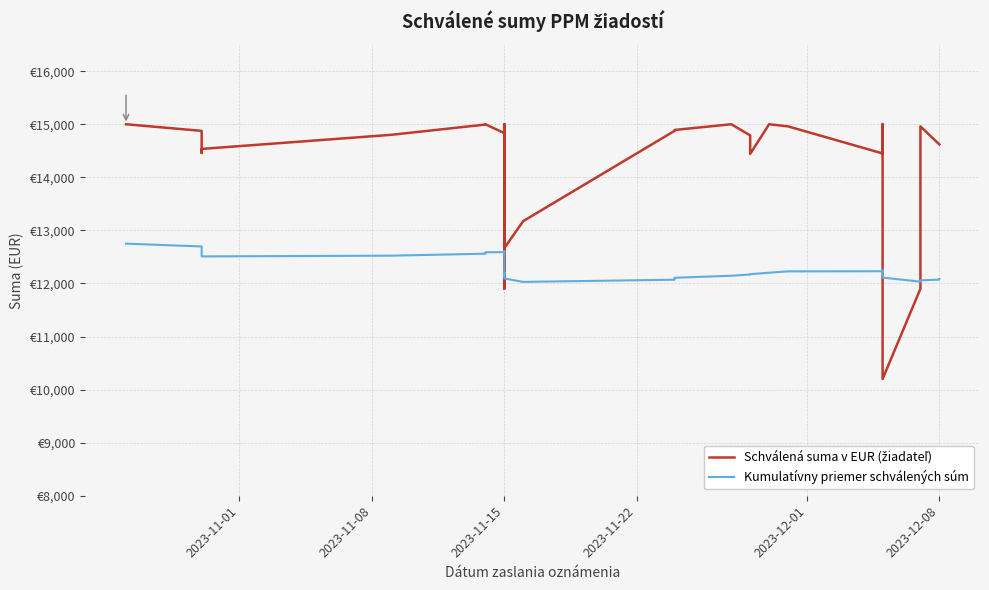

What are all the series names shown in the legend?

Schválená suma v EUR (žiadateľ), Kumulatívny priemer schválených súm